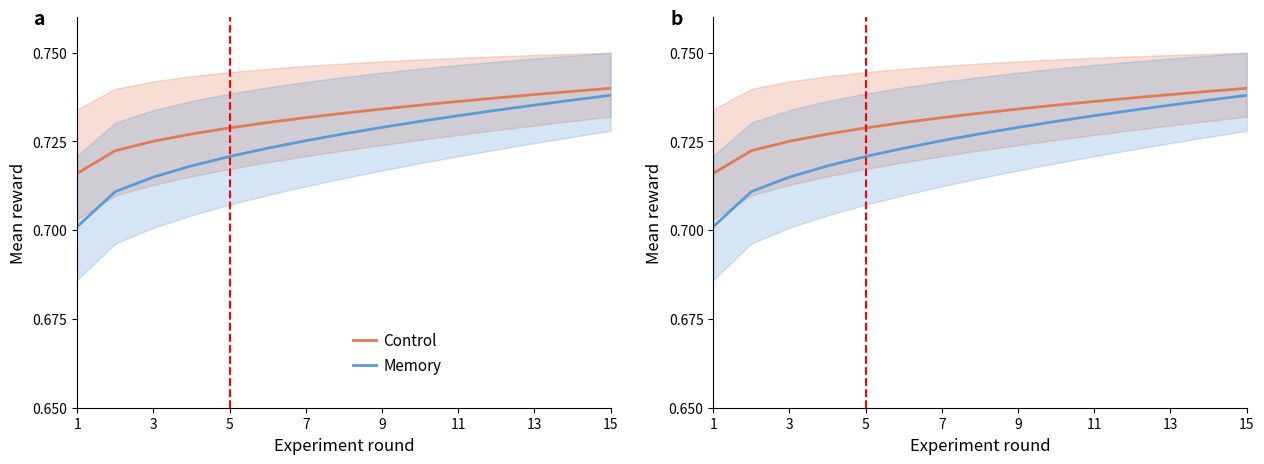

What is the minimum value shown in the chart?

0.7